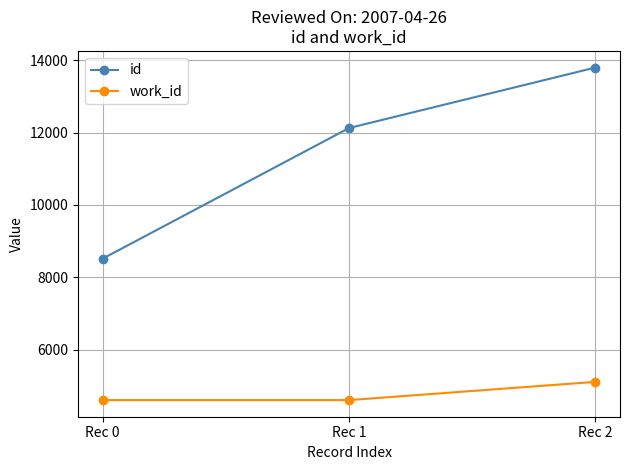

Reading left to right, list all the values displayed in this chart.

id: 8513	12123	13795
work_id: 4604	4604	5108